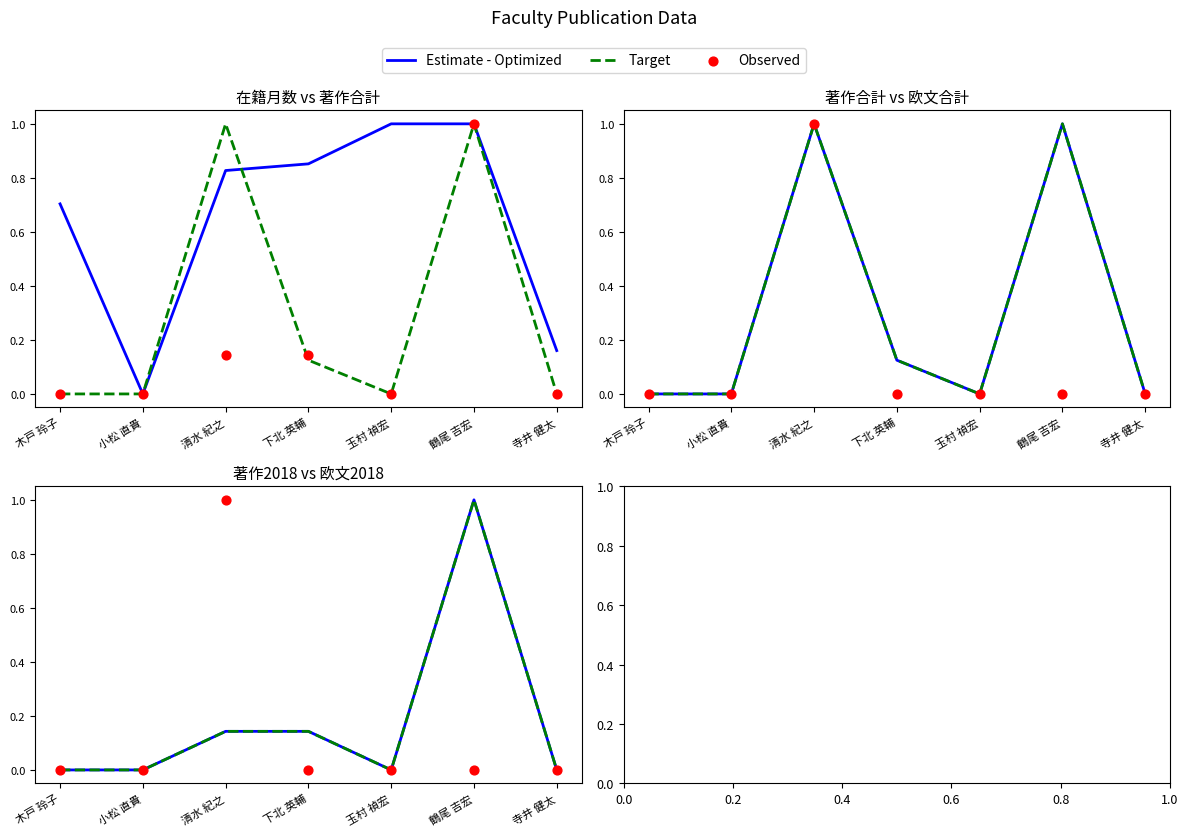

Which series contains the highest Y value?

Estimate - Optimized